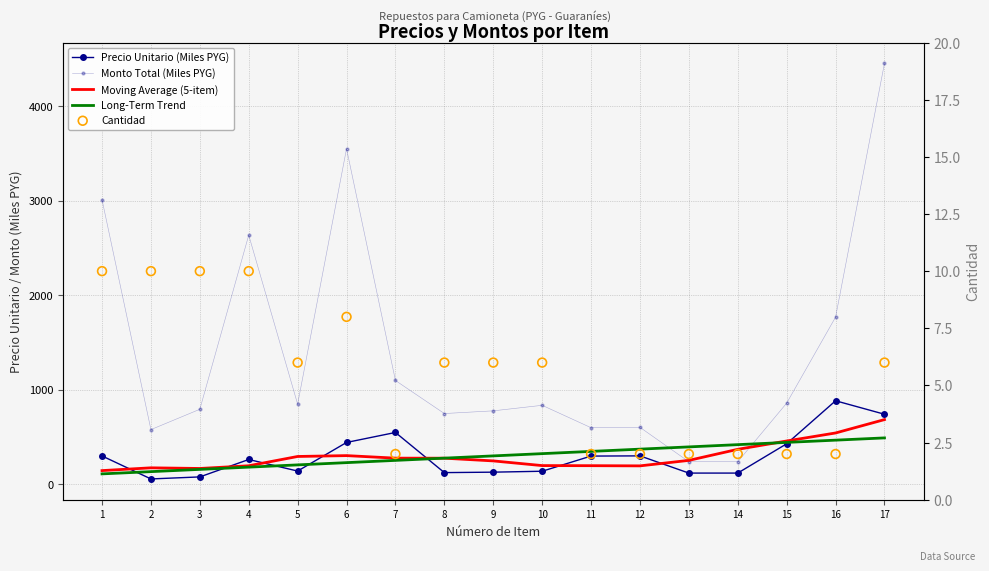

Is the value of Moving Average (5-item) at 12 greater than the value of Precio Unitario (Miles PYG) at 15?

No